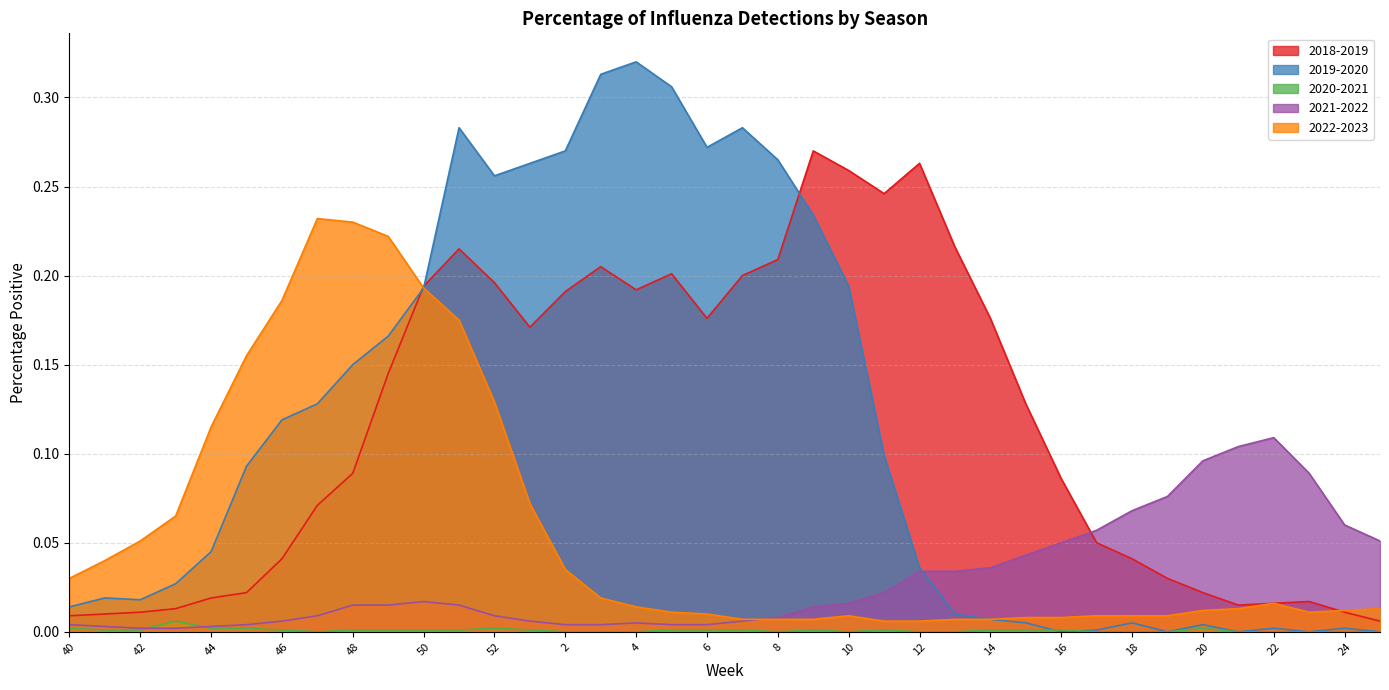

Rank the series by their maximum value, from highest to lowest.

2019-2020, 2018-2019, 2022-2023, 2021-2022, 2020-2021